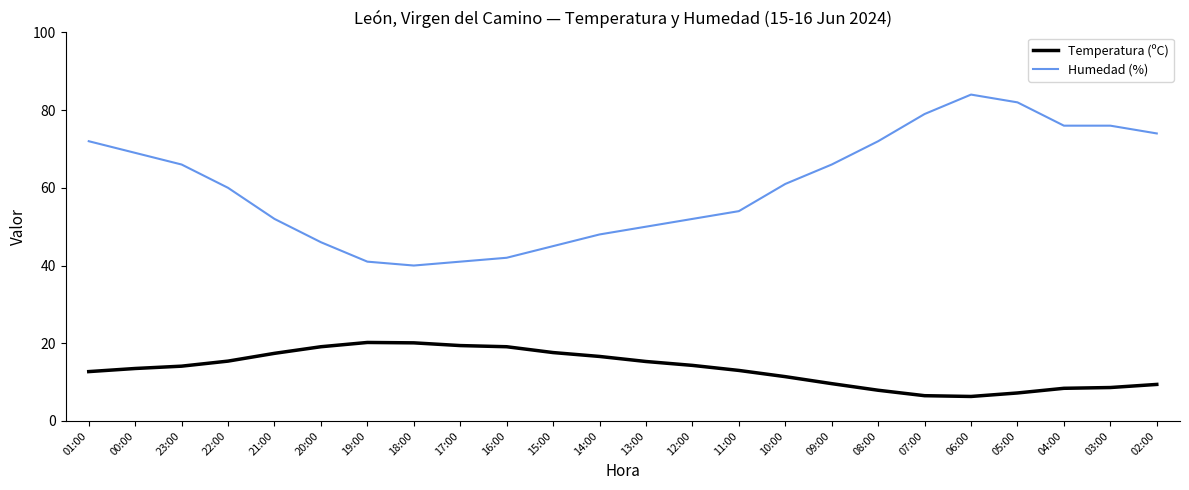

True or false: Temperatura (ºC) and Humedad (%) intersect in this chart.

False